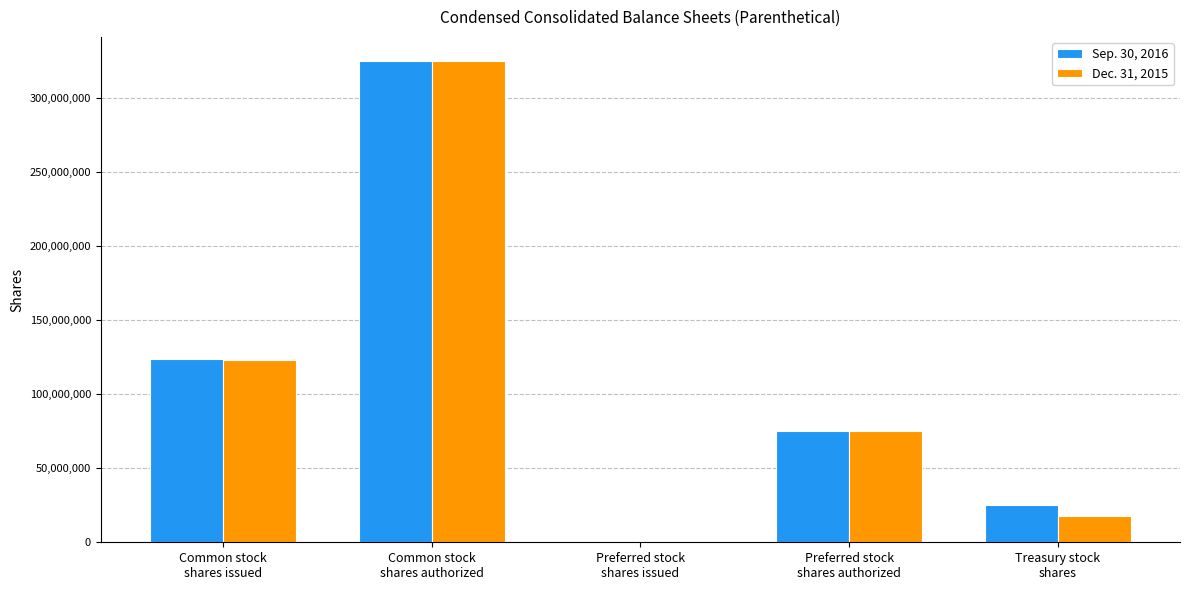

Which series has the largest range (max minus min)?

Sep. 30, 2016